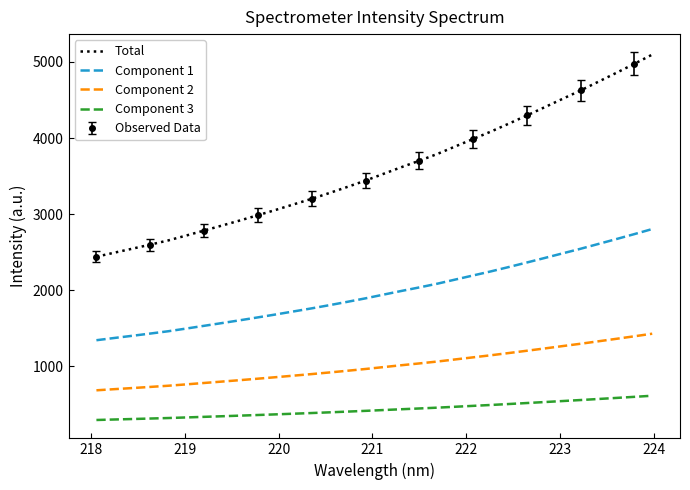

What is the maximum value for Component 2?

1427.0